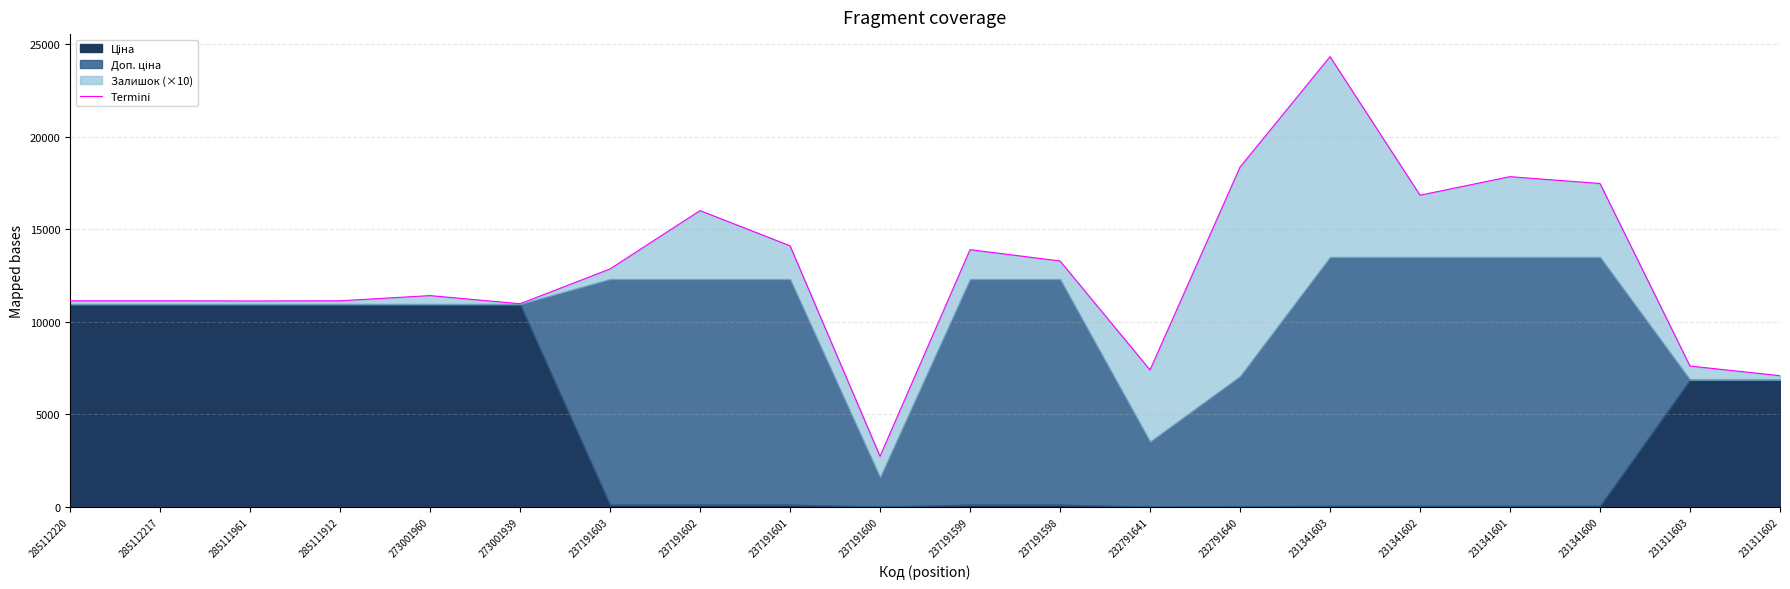

Between 237191601 and 285111961, which is larger?

237191601